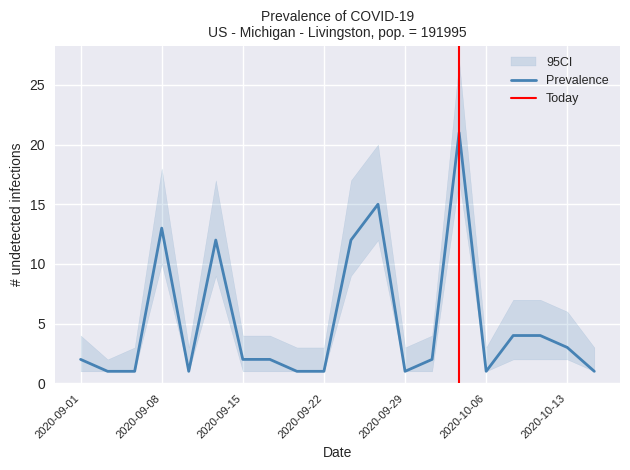

How many interior local valleys (lower than both neighbors) does the data have?

3